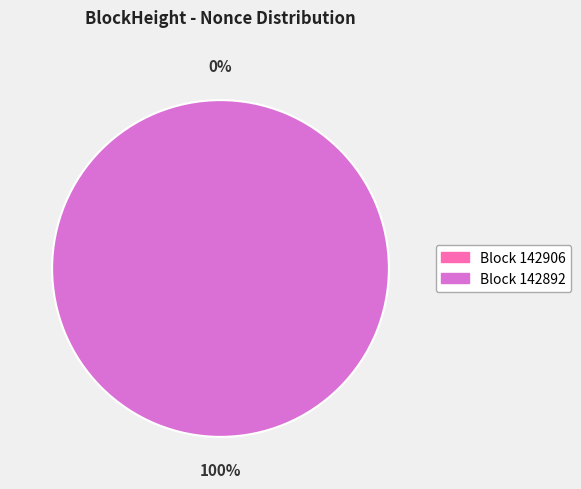

Does any single category account for the majority?

Yes